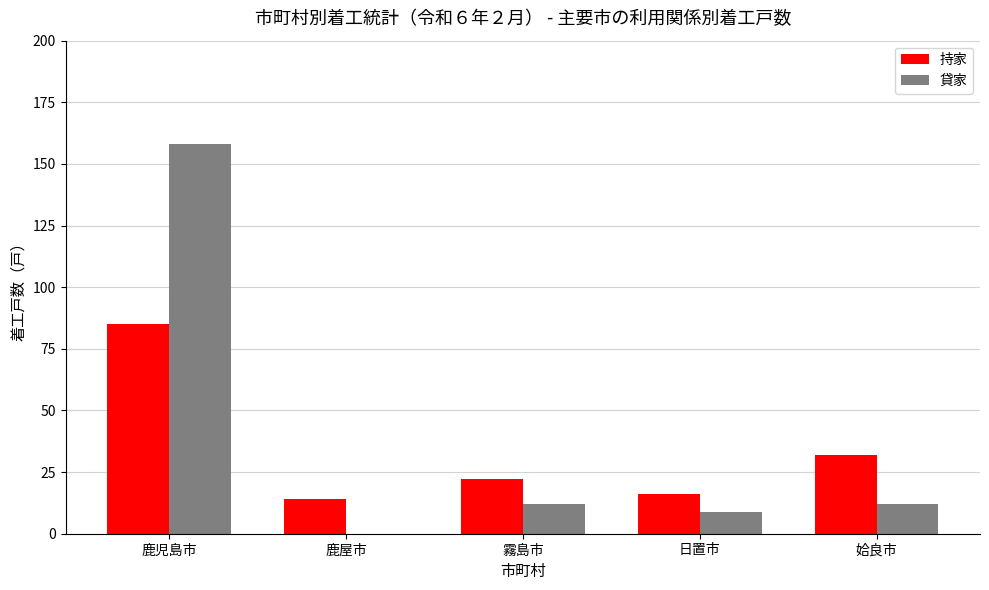

How many series are shown in this chart?

2